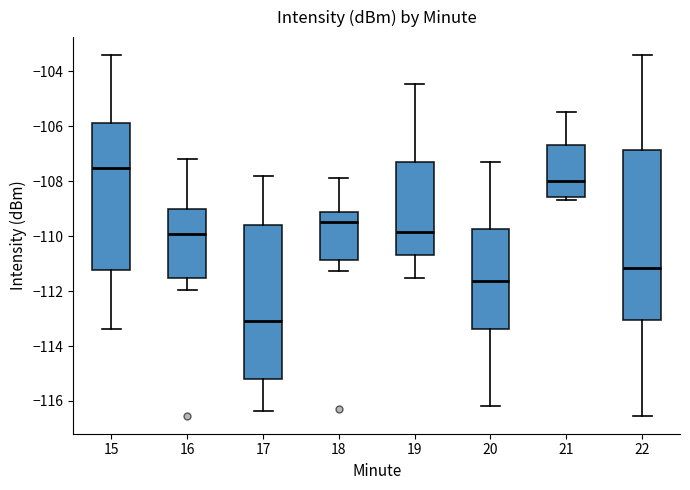

Where does the lower whisker of the box at x = 18 end on the y-axis? The values are not printed on the chart, so give them approximately, as read against the axis.

-111.2